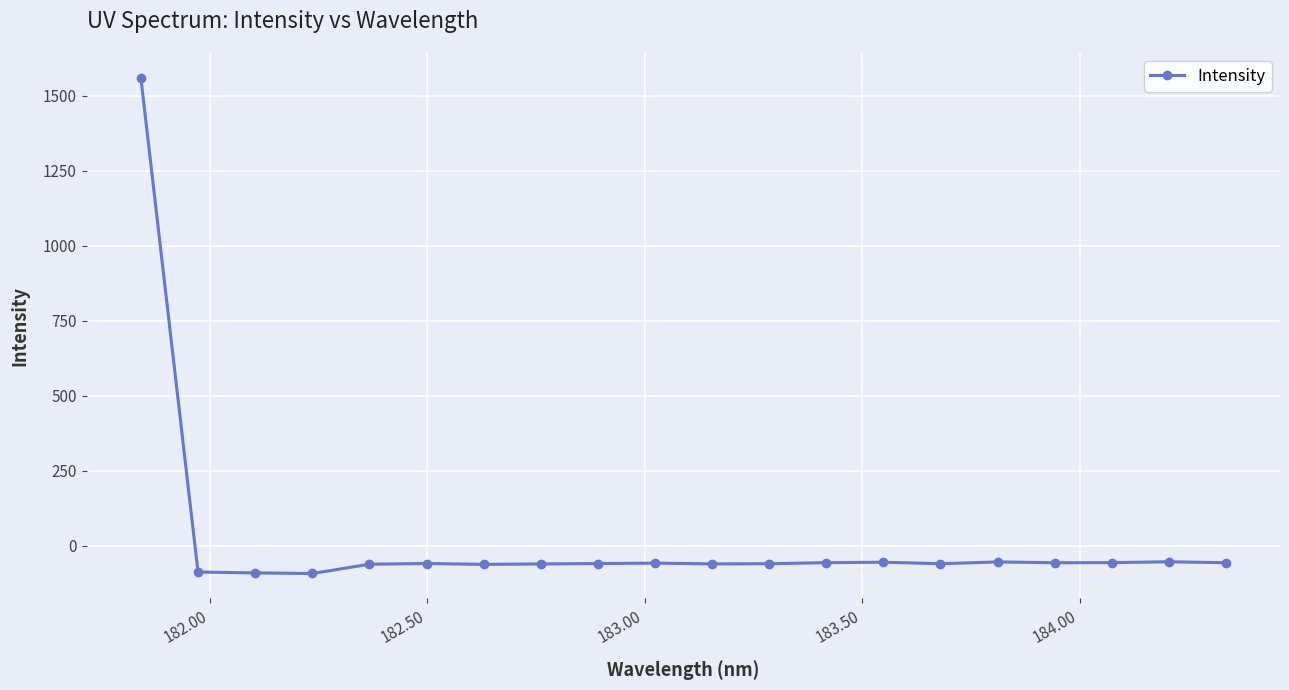

True or false: there are more than 2 points higher than both neighbors.

True